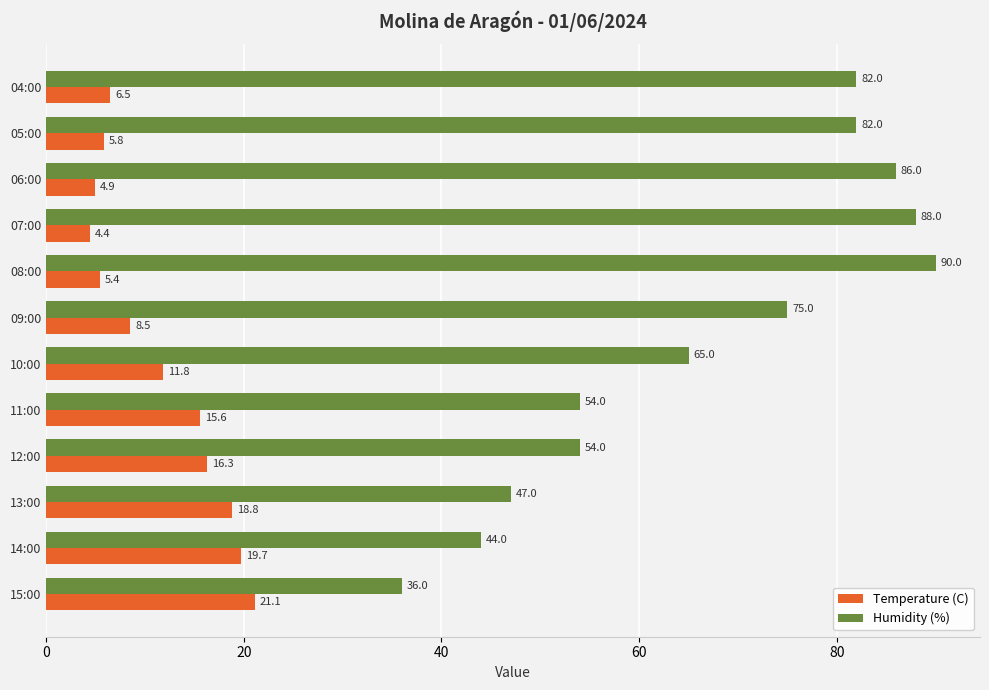

What is the total value across all series at 08:00?

95.4